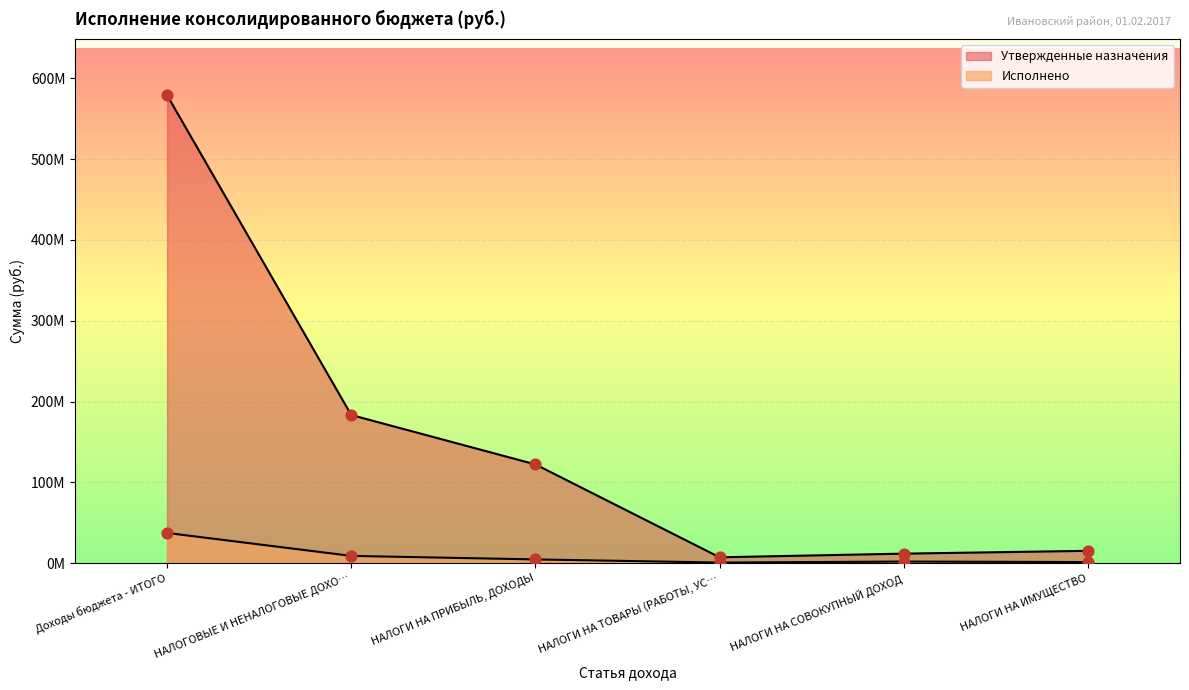

Is the value of Утвержденные назначения at НАЛОГИ НА ИМУЩЕСТВО greater than the value of Исполнено at НАЛОГИ НА ТОВАРЫ (РАБОТЫ, УС…?

Yes